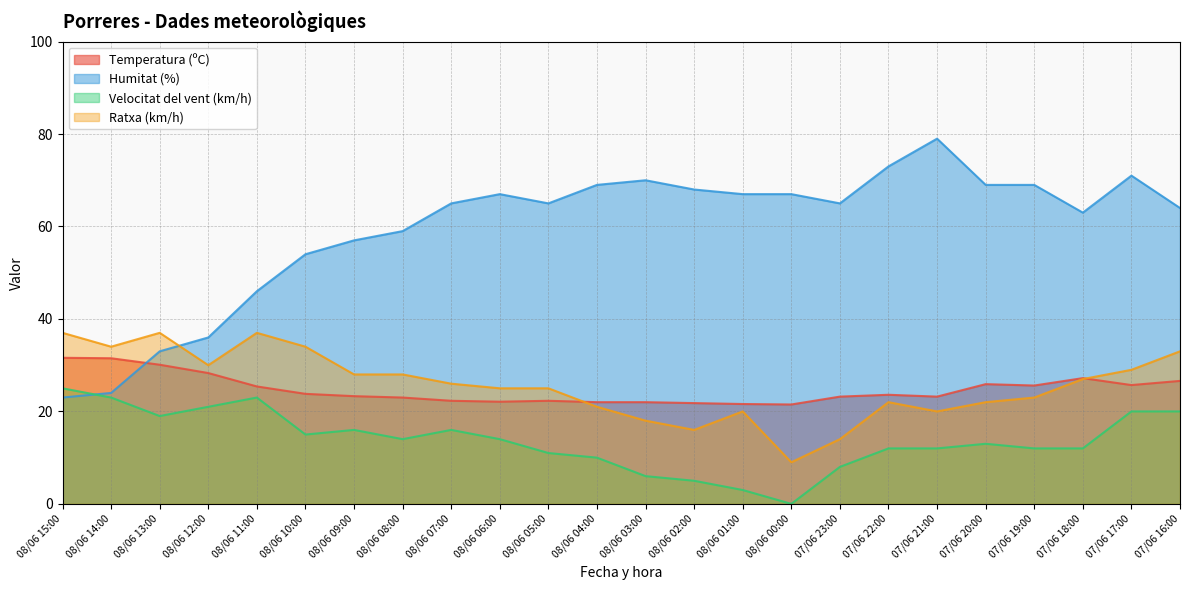

True or false: Ratxa (km/h) and Temperatura (ºC) intersect in this chart.

True